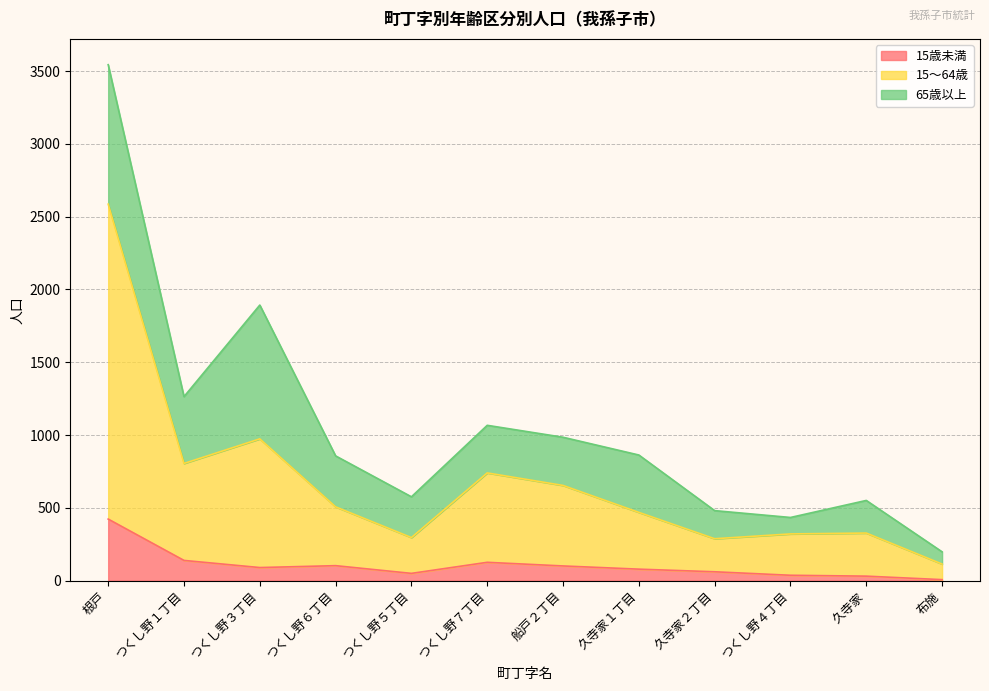

Is it true that 15歳未満 equals 9 at つくし野４丁目?

False